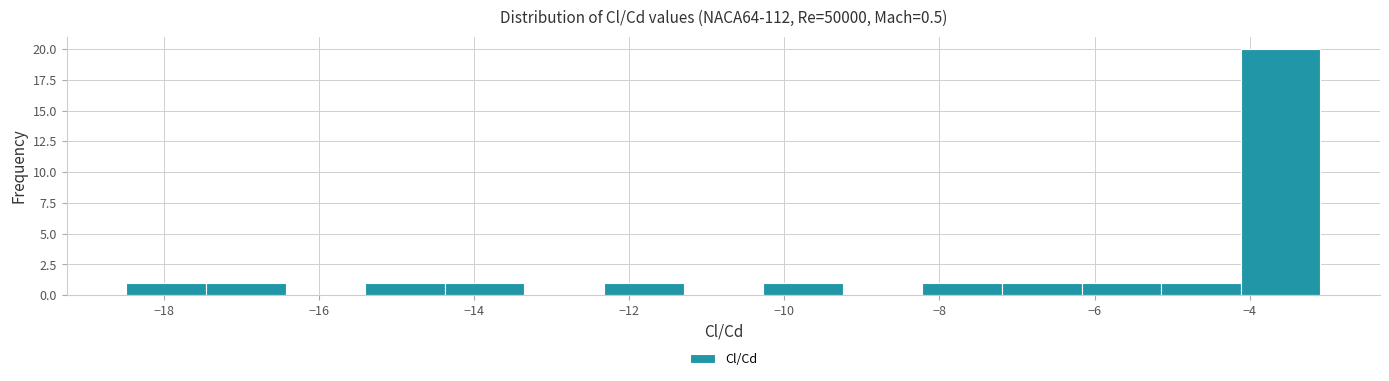

Which range on the x-axis has the tallest bar?

-4.2 to -3.0